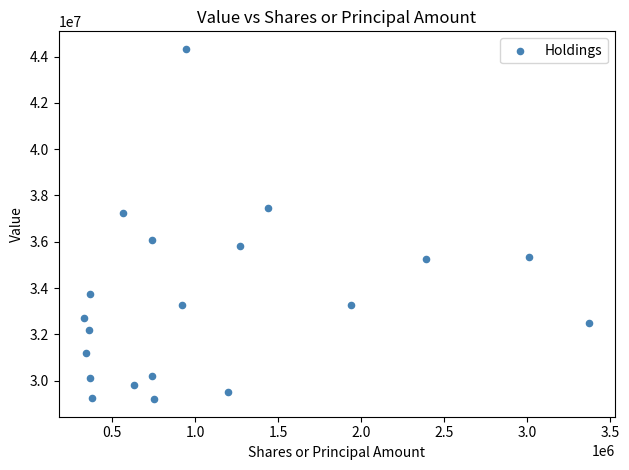

What is the range of X values (max minus min)?

3047521